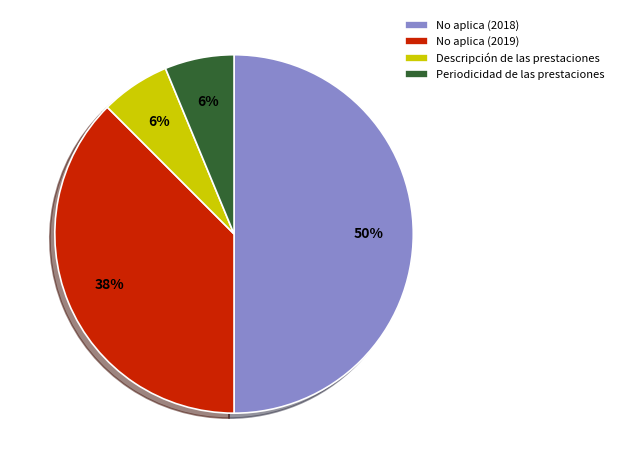

Is the sum of Periodicidad de las prestaciones and Descripción de las prestaciones greater than half?

No